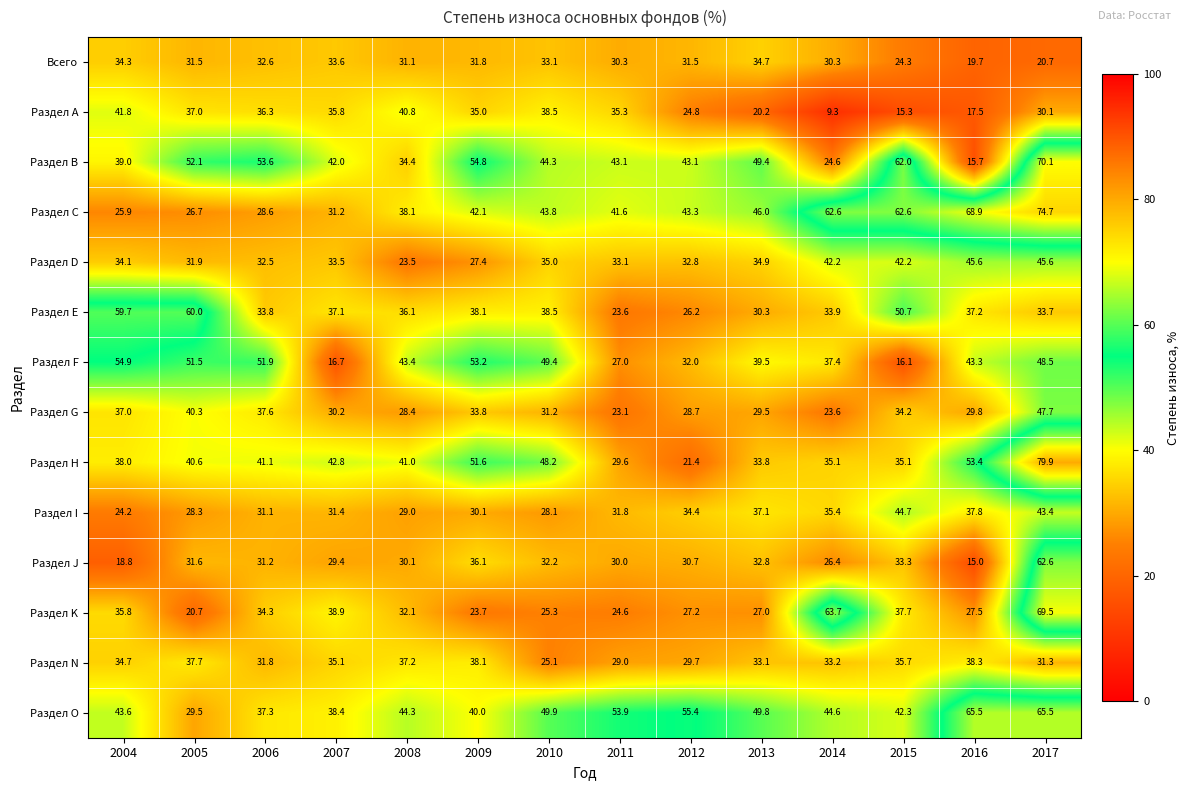

How many data points does each series have?

14